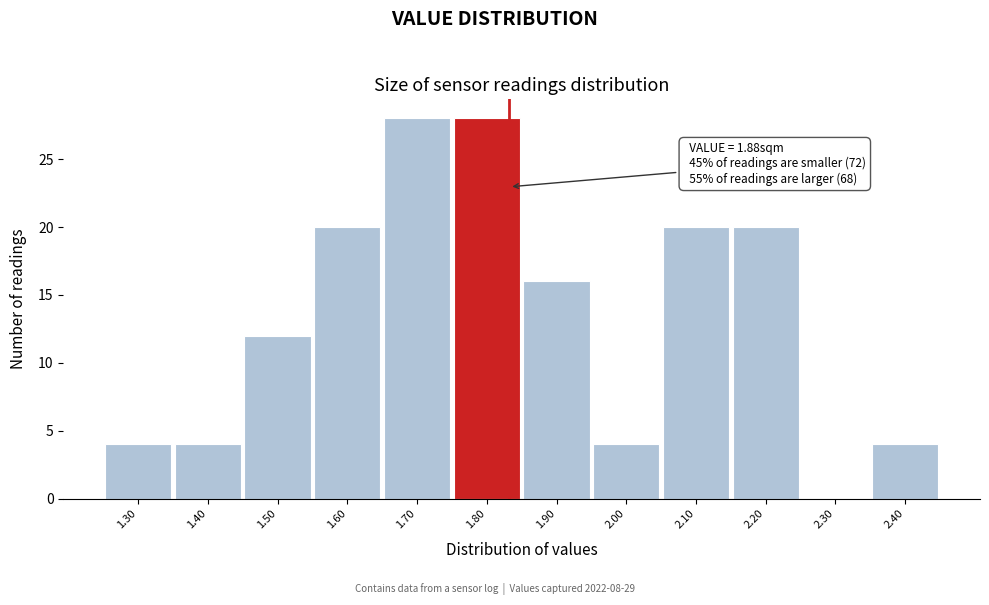

Reading left to right, what are all the values shown in this chart?

1.30=4	1.40=4	1.50=12	1.60=20	1.70=28	1.80=28	1.90=16	2.00=4	2.10=20	2.20=20	2.30=0	2.40=4